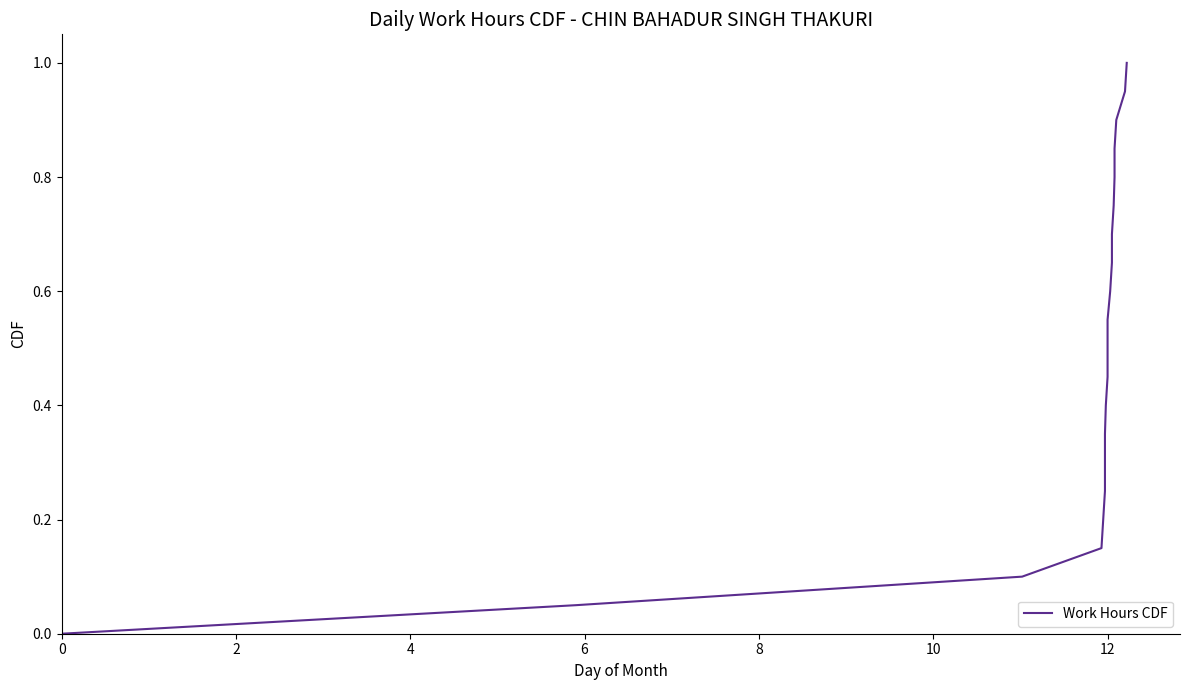

How many lines are shown in the chart?

1